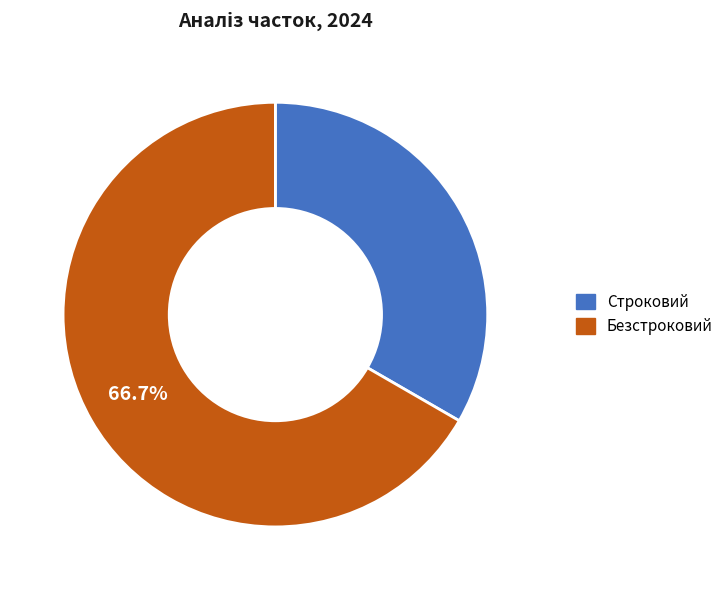

To the nearest percent, what is the difference between the largest and smallest slice percentages?

33%